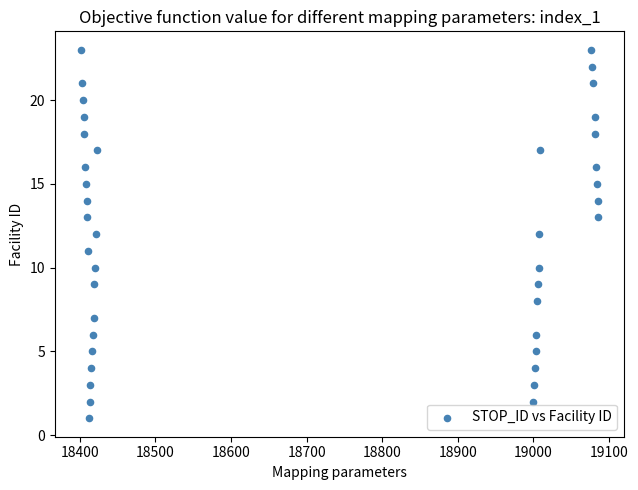

What is the range of Y values (max minus min)?

22